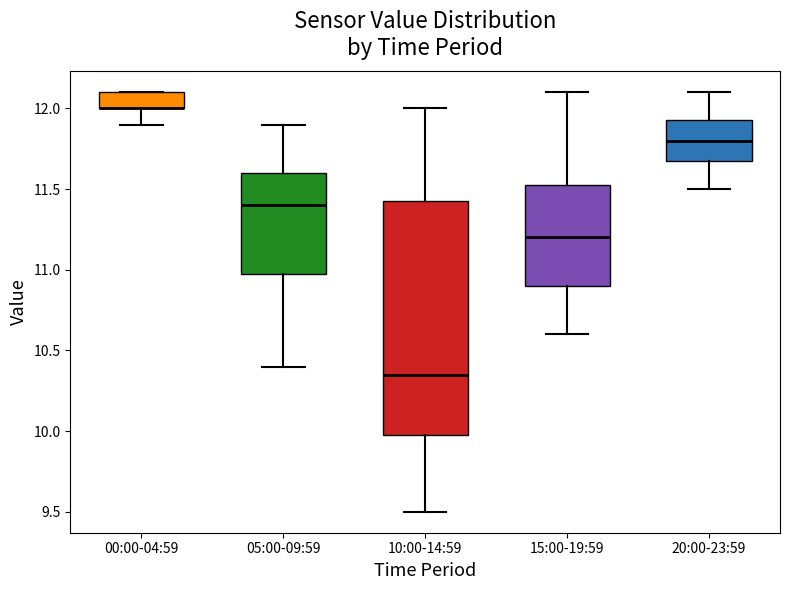

Where does the lower whisker of the box for 00:00-04:59 end on the y-axis? The values are not printed on the chart, so give them approximately, as read against the axis.

11.90